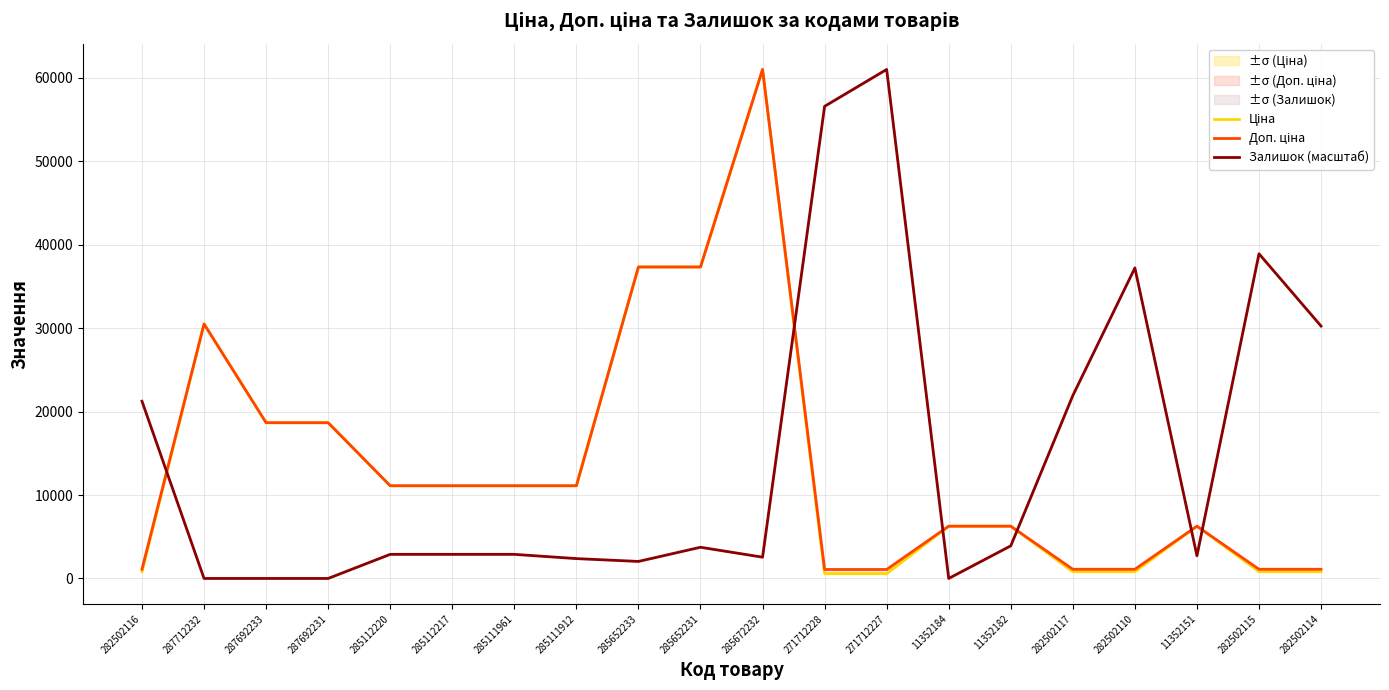

At how many categories does at least one series exceed 34691?

7